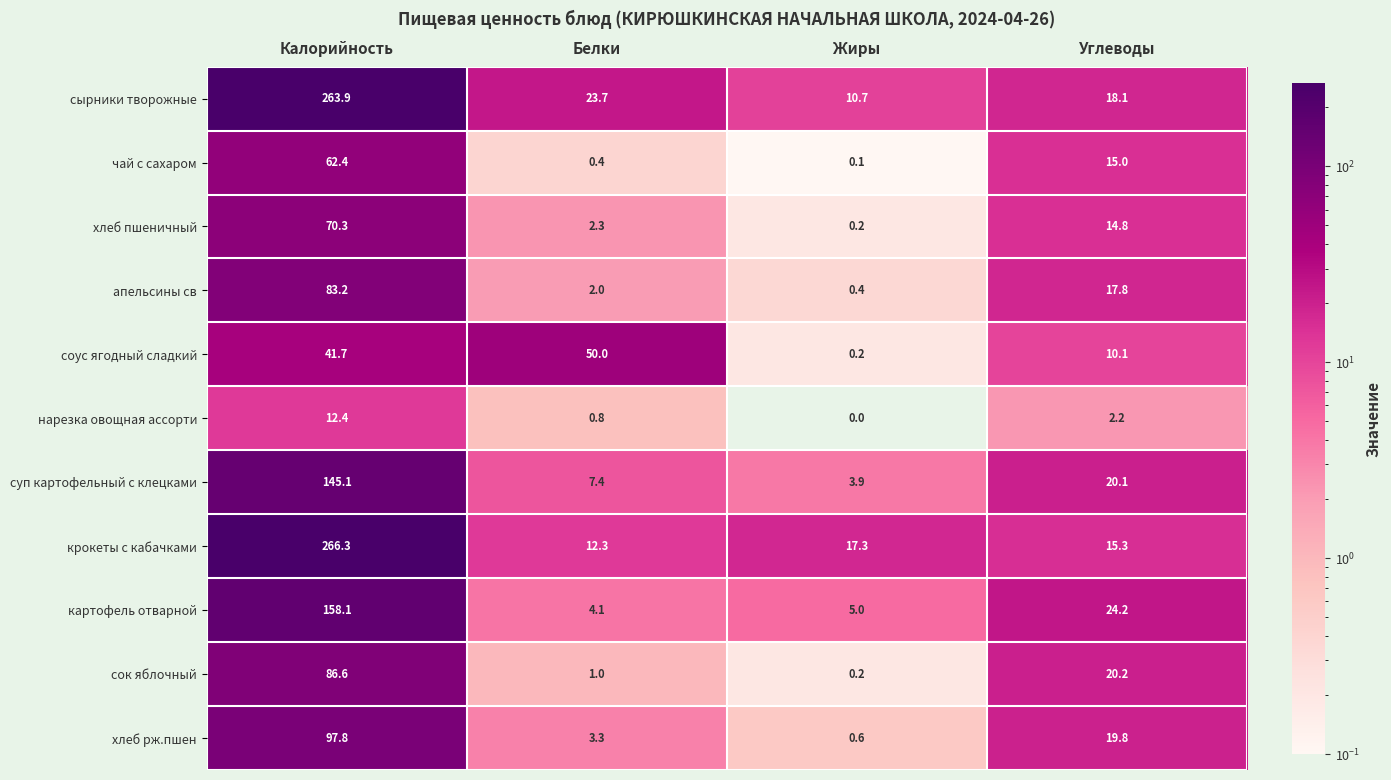

At which category is the sum across all series the highest?

Калорийность